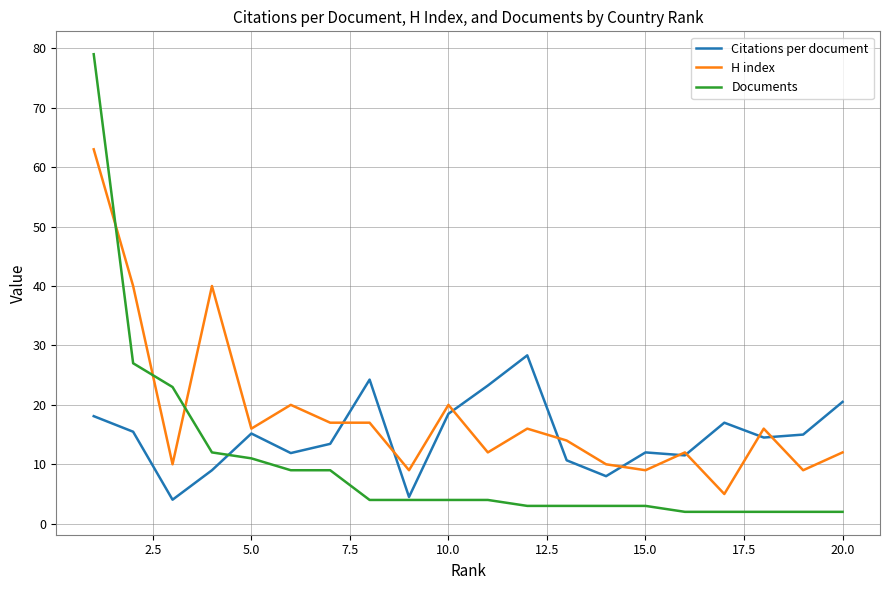

How many values in the Citations per document series are below 15?

10